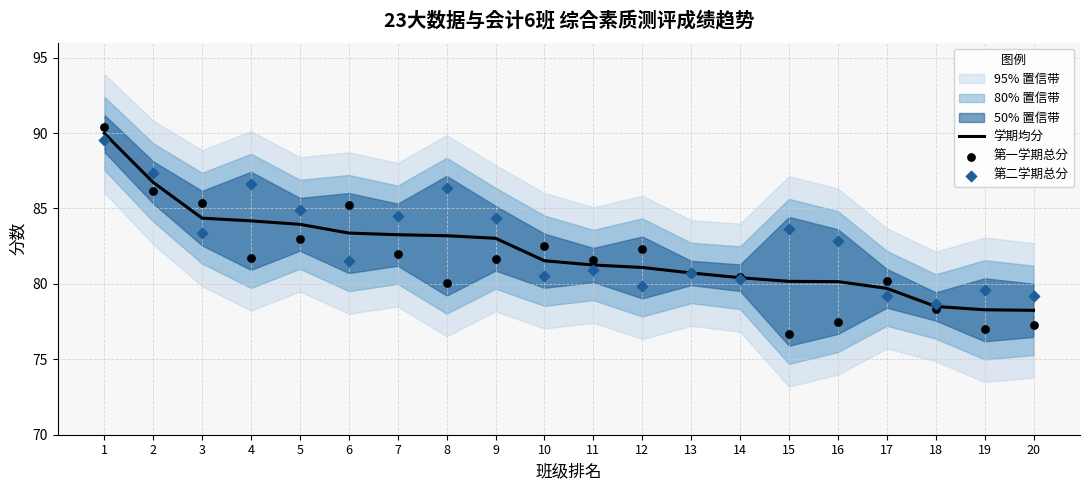

At which category is the sum across all series the highest?

1